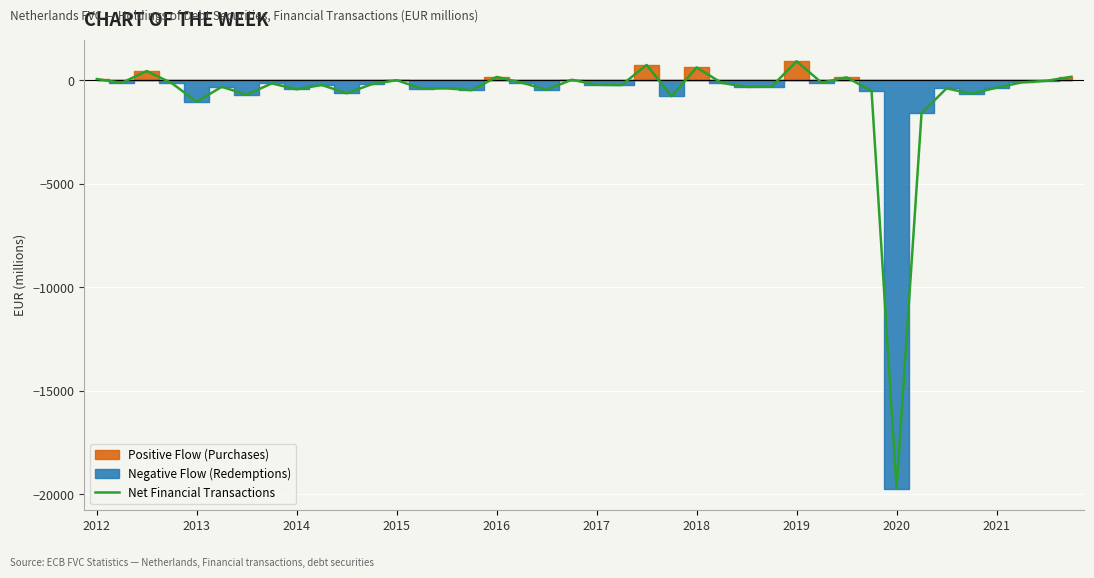

The chart shows a value of -329.1 at 10. True or false?

False